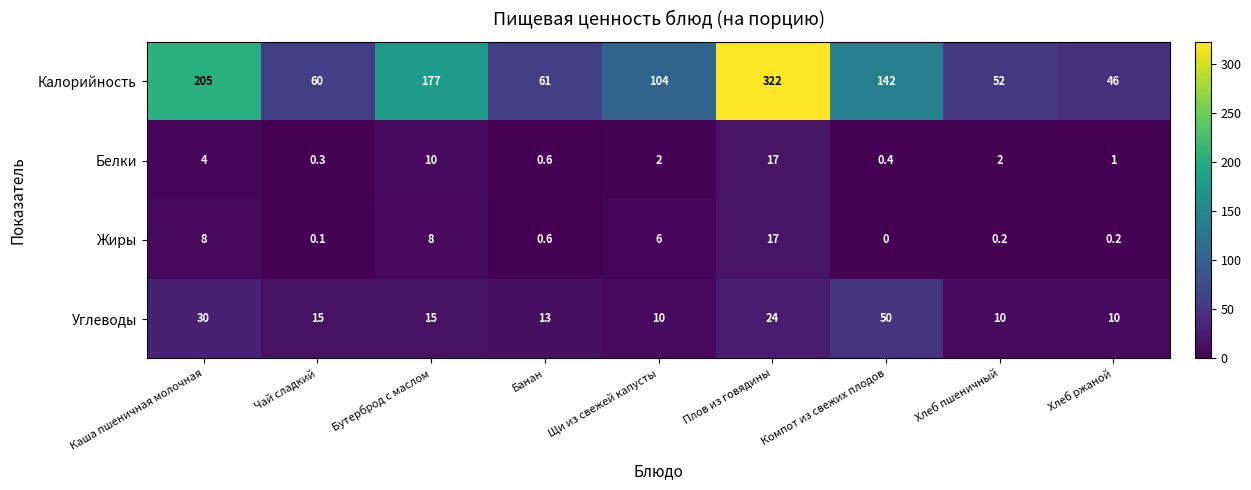

What is the approximate value of Белки at Каша пшеничная молочная?

4.0